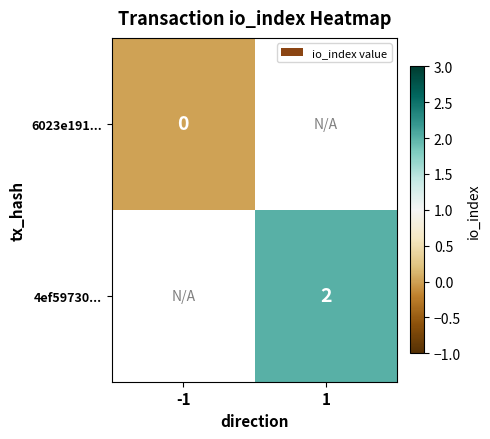

Between -1 and 1, which is larger?

1